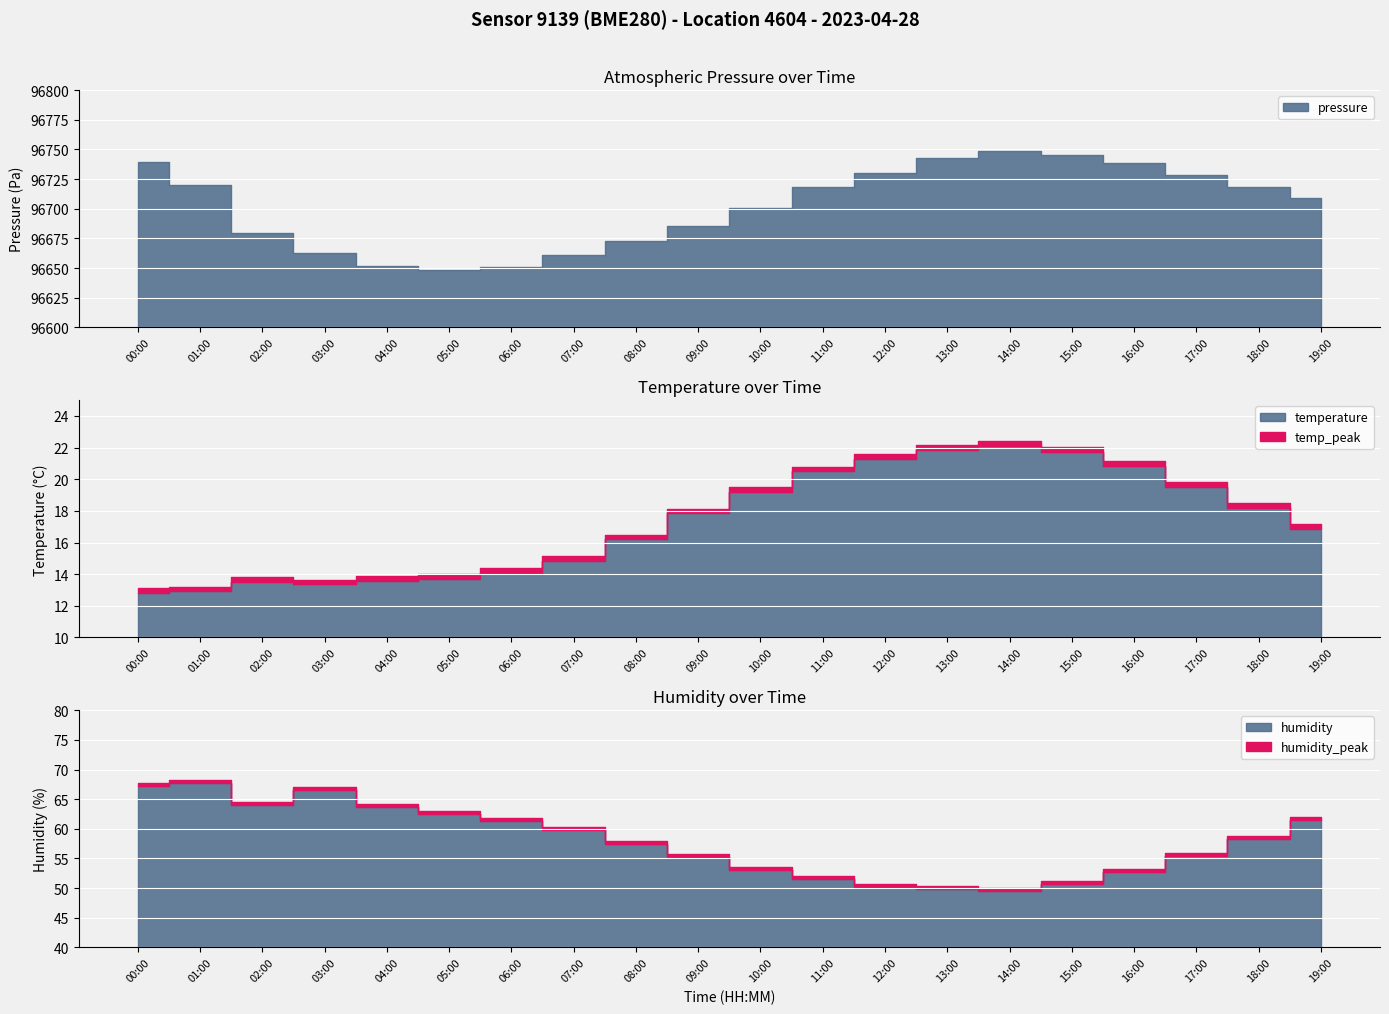

What is the value of the humidity point at the 8th from the left?

59.8